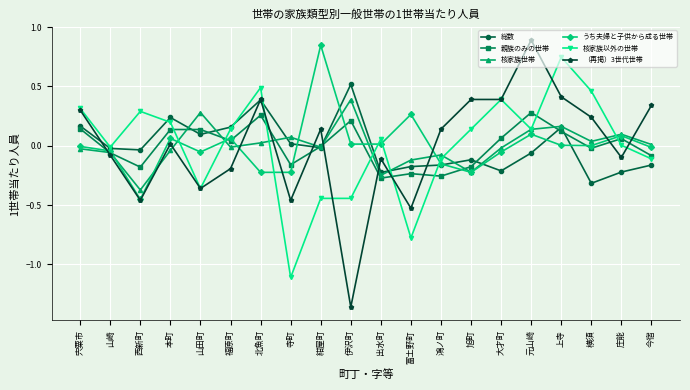

What is the maximum value shown in the chart?

0.9